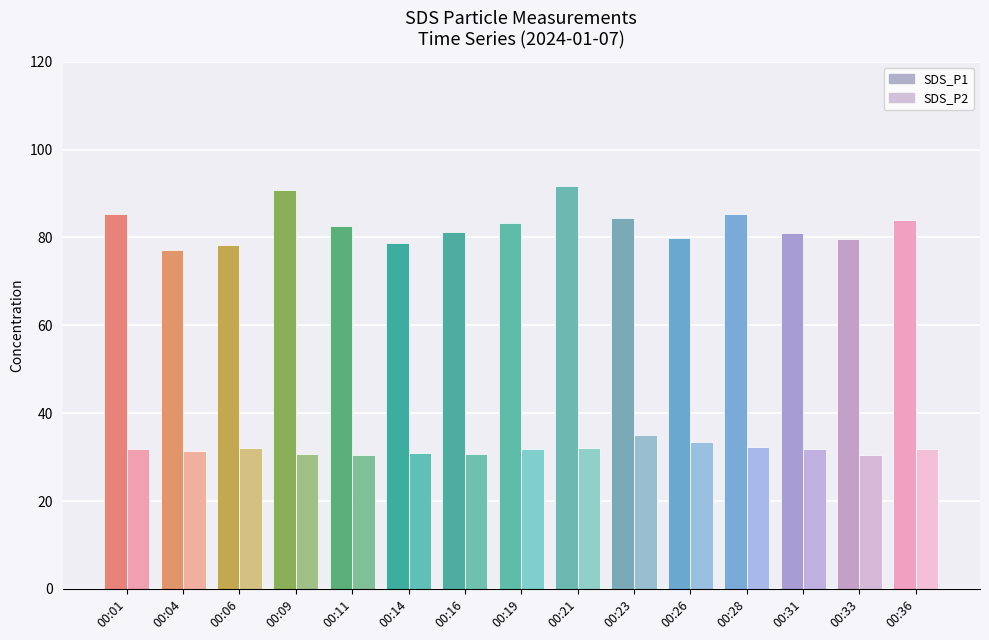

Reading right to left, list all the values displayed in this chart.

SDS_P1: 83.9	79.5	81.0	85.3	80.0	84.4	91.7	83.3	81.2	78.7	82.6	90.8	78.3	77.2	85.4
SDS_P2: 31.9	30.6	31.8	32.3	33.5	35.0	32.0	31.8	30.7	30.8	30.4	30.8	32.0	31.3	31.9